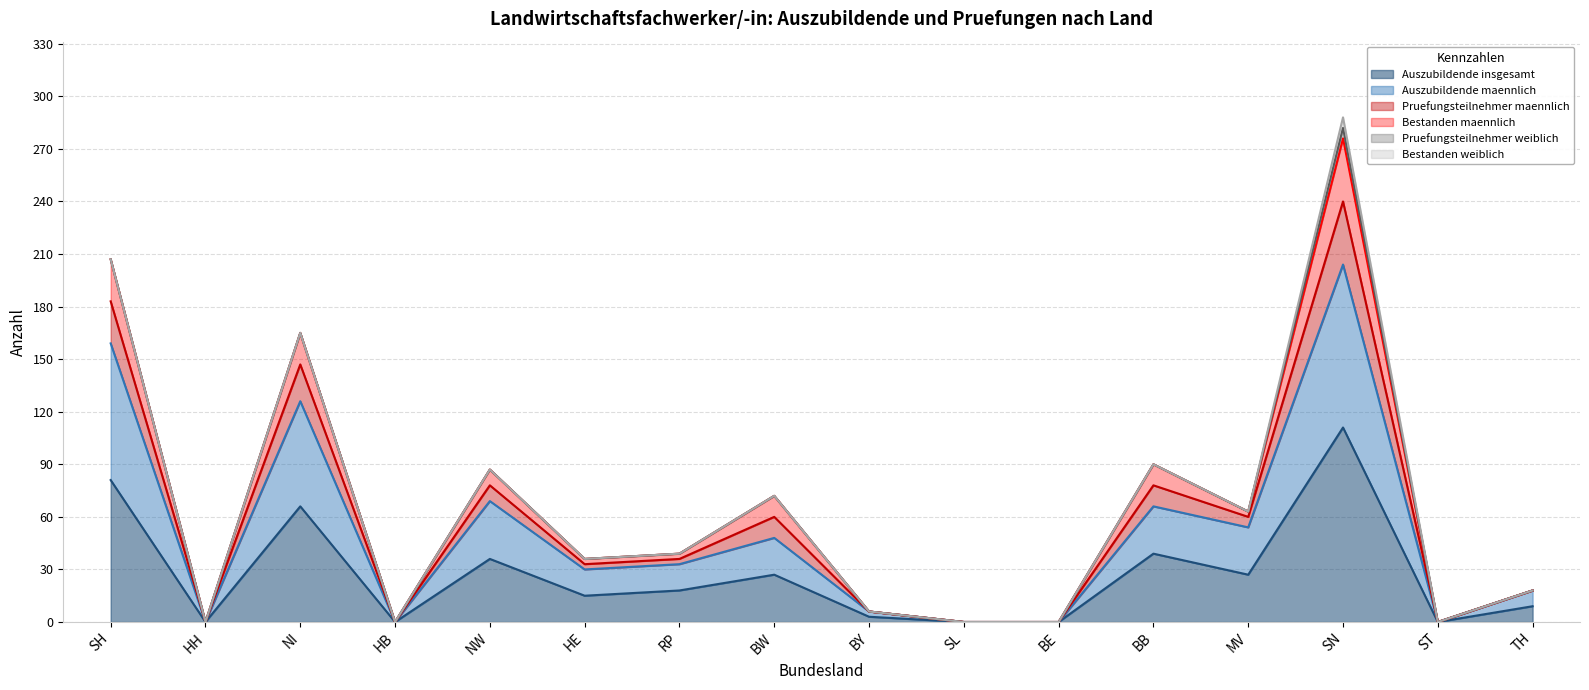

What position from the right is HB?

13